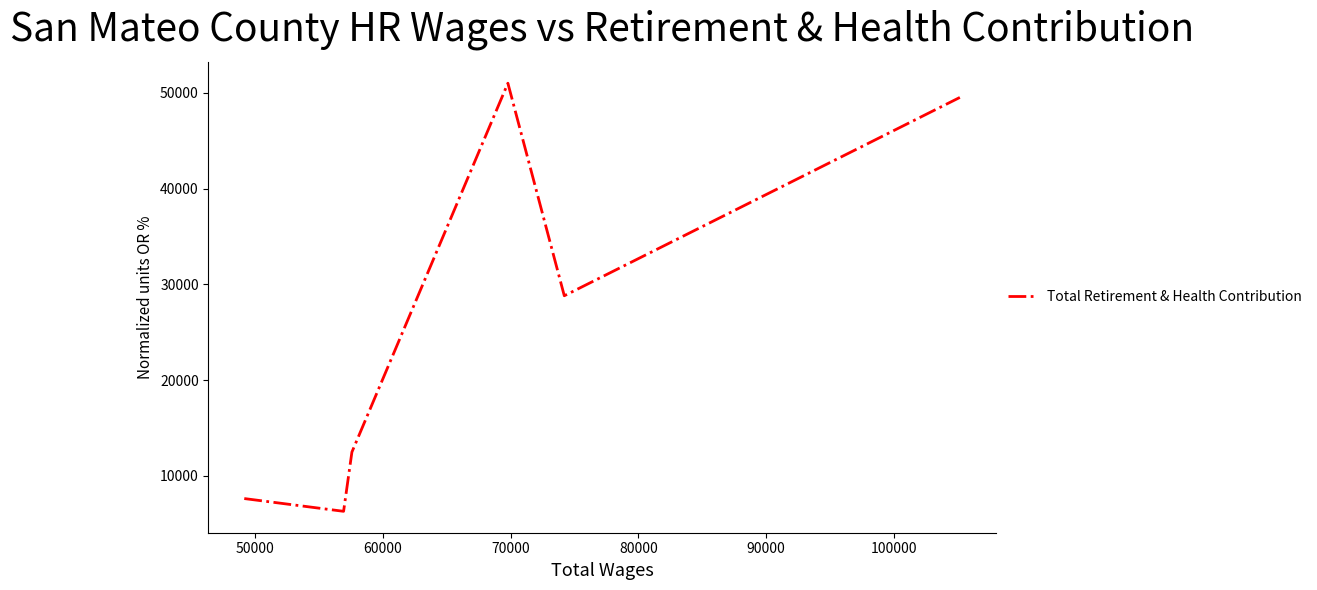

Does the chart display data point markers on the line(s)?

No